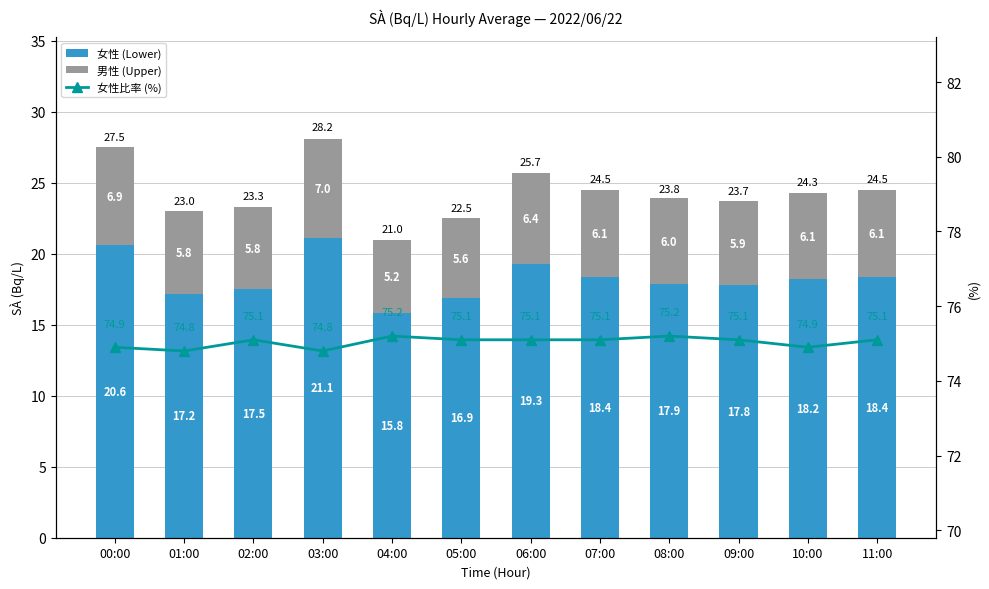

What is the value of the 女性比率 (%) bar at the 10th from the left?

75.1